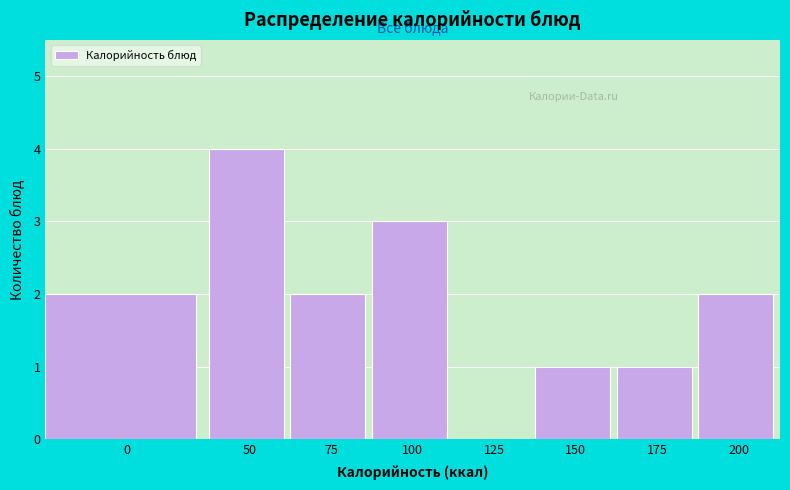

Reading left to right, transcribe all the data shown in this chart.

0=2	50=4	75=2	100=3	125=0	150=1	175=1	200=2